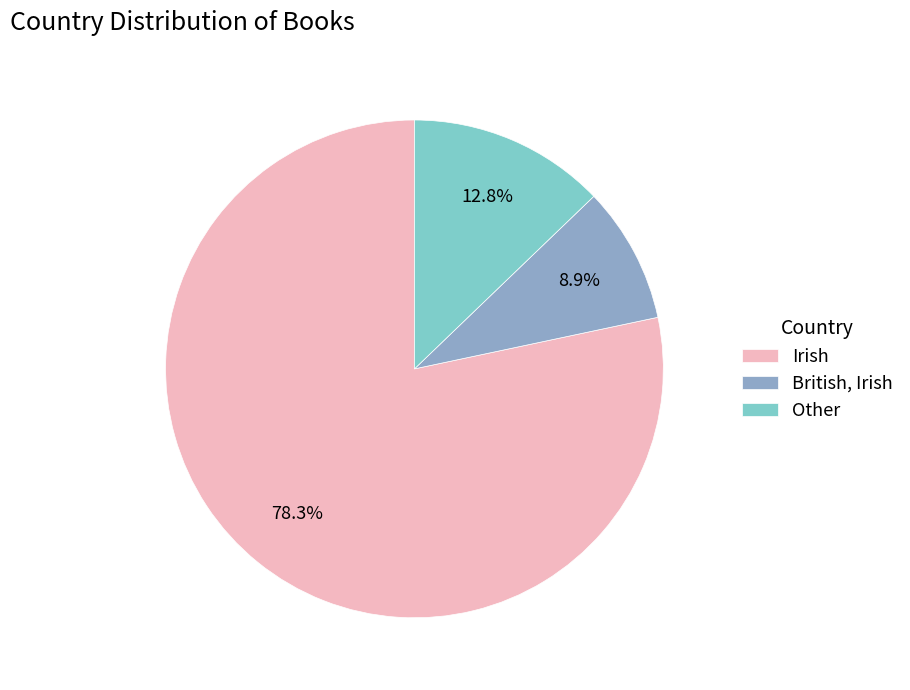

How much of the chart is everything except Irish?

21.7%